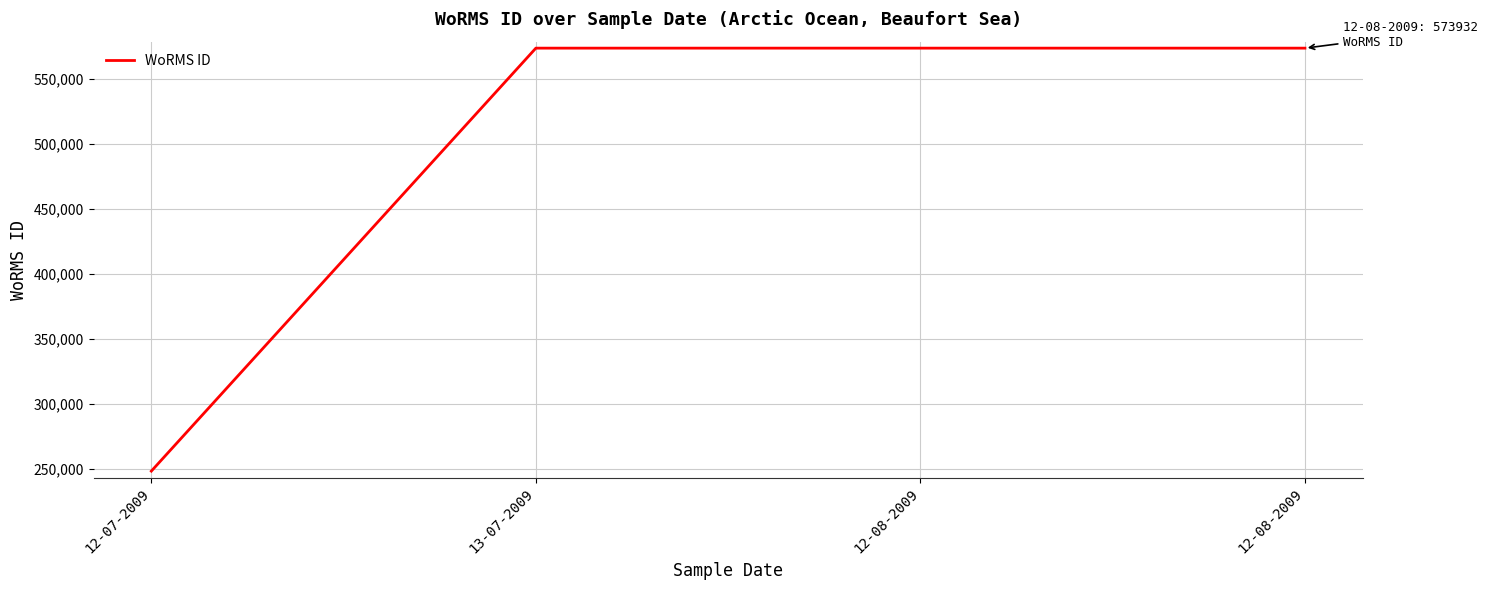

How many values are below 573932?

1